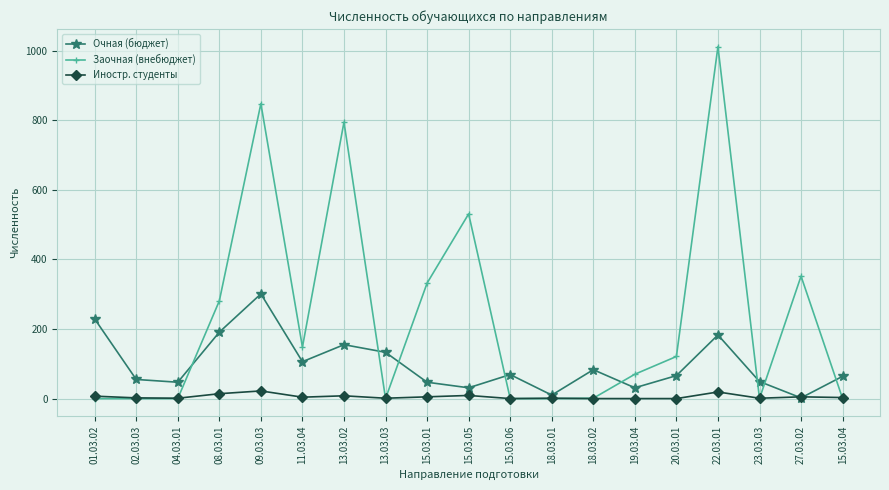

What is the label of the 2nd point from the right?

27.03.02